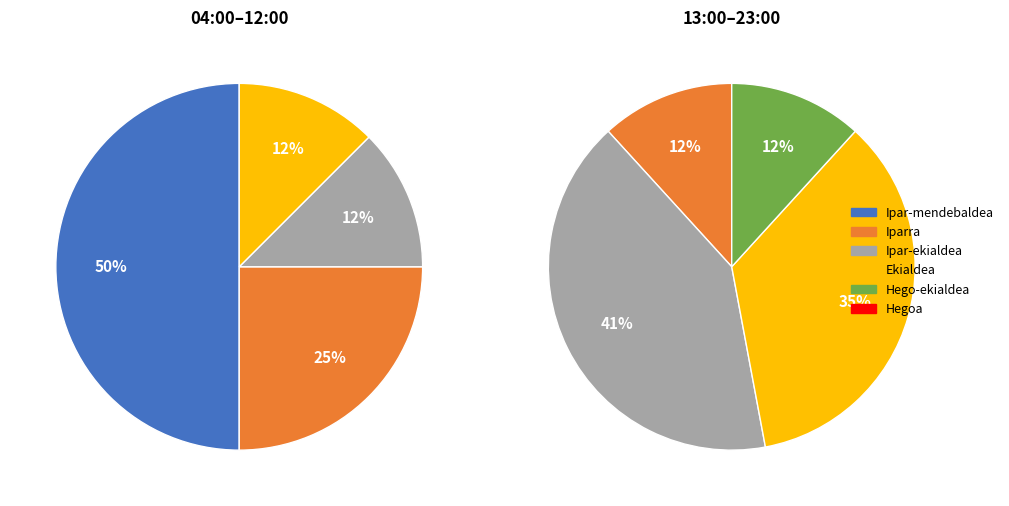

True or false: Ipar-mendebaldea accounts for 9% of the total.

False